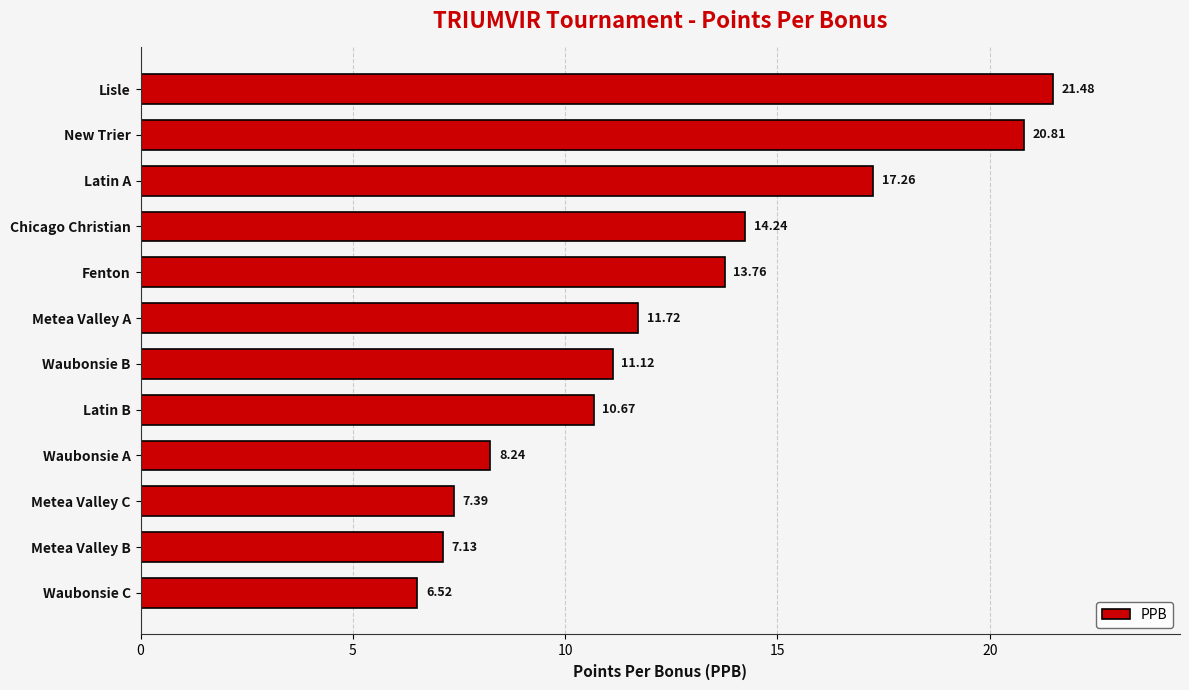

What is the minimum value shown in the chart?

6.5